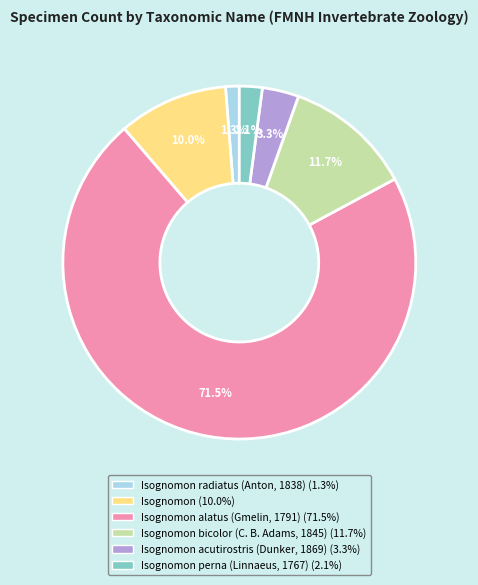

Count the number of slices in the pie.

6